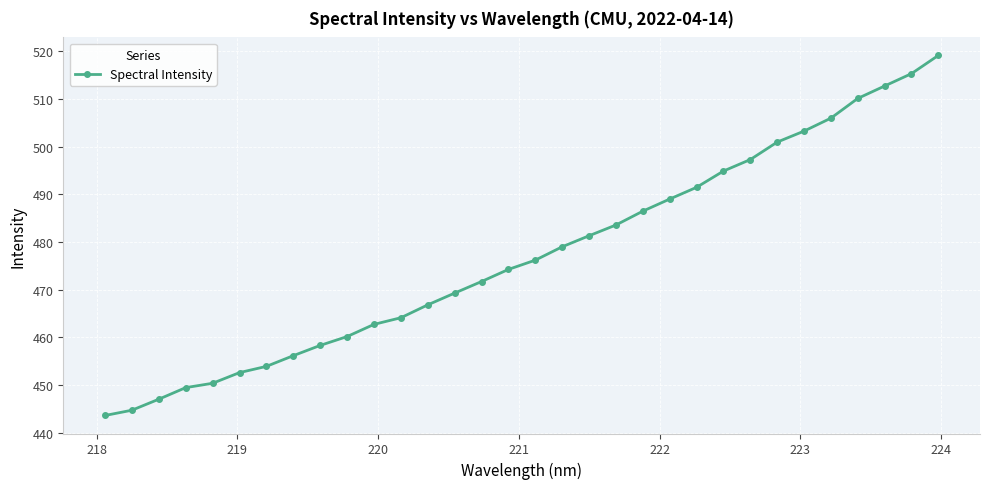

What is the maximum value shown in the chart?

519.1